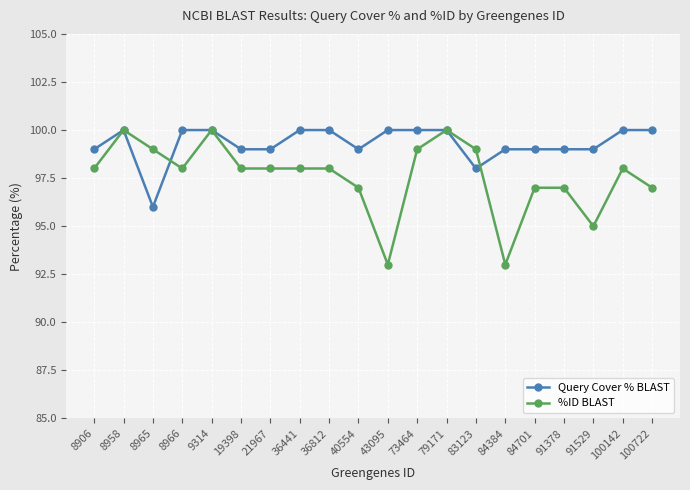

What is the average value of the Query Cover % BLAST series?

99